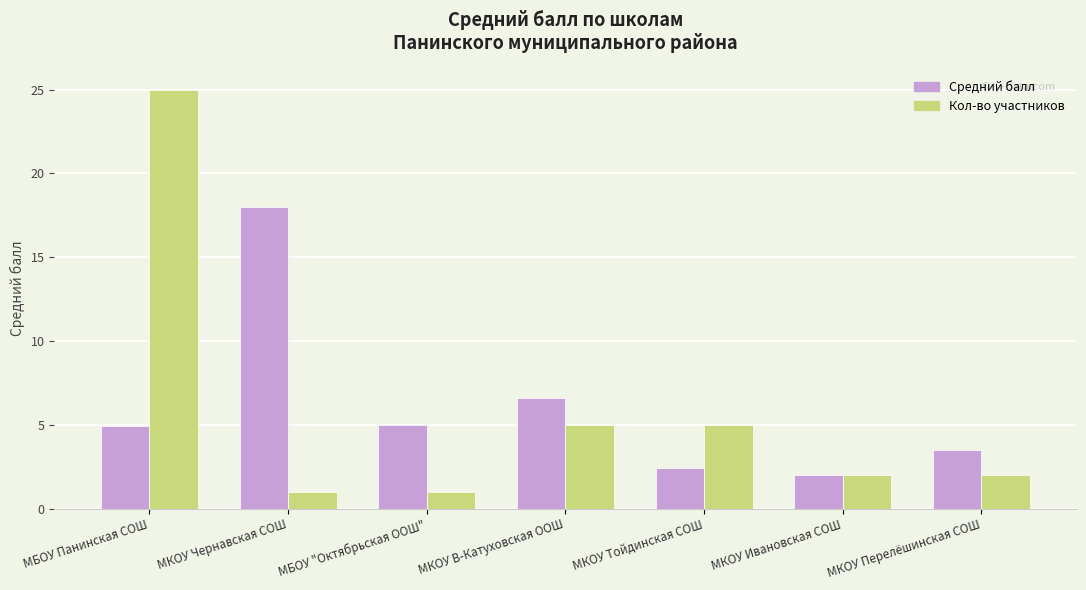

Which category has the highest value in the Кол-во участников series?

МБОУ Панинская СОШ